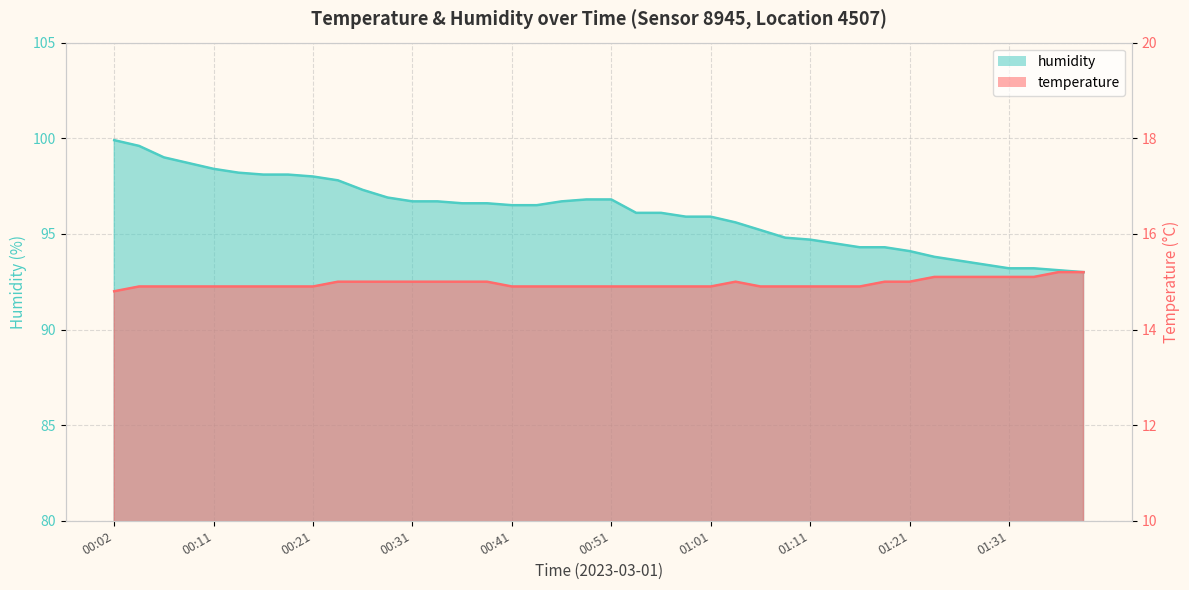

Where does the humidity series first go above 96?

00:02